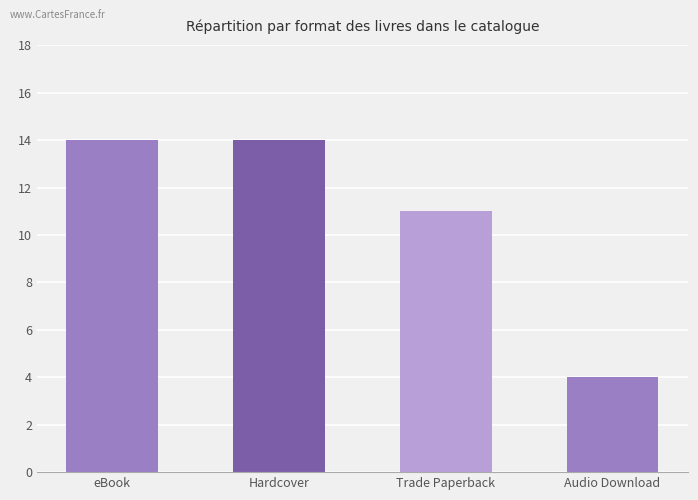

What is the difference between the values at Trade Paperback and eBook?

3